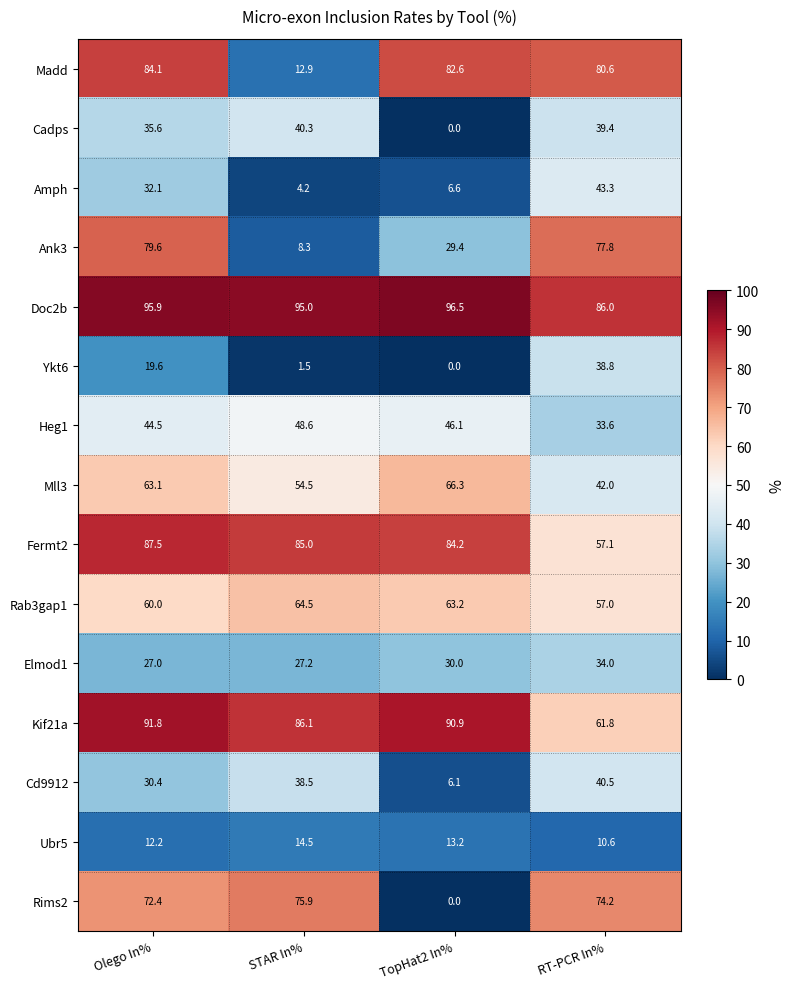

At RT-PCR In%, list the series in order from largest to smallest.

Doc2b, Madd, Ank3, Rims2, Kif21a, Fermt2, Rab3gap1, Amph, Mll3, Cd9912, Cadps, Ykt6, Elmod1, Heg1, Ubr5